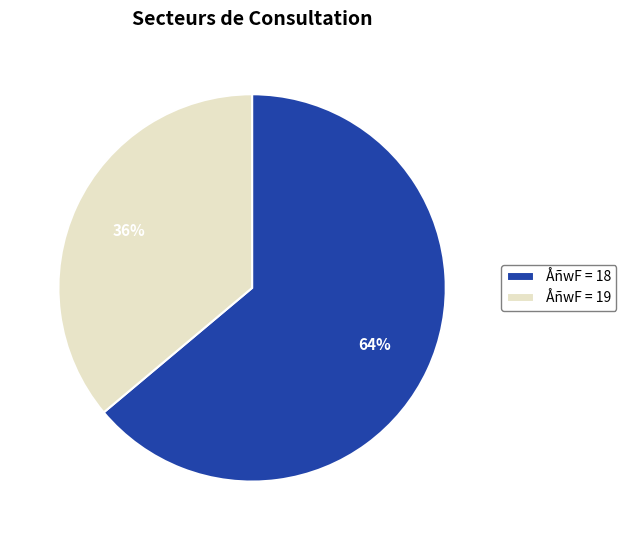

Is there any slice that represents more than half of the pie?

Yes